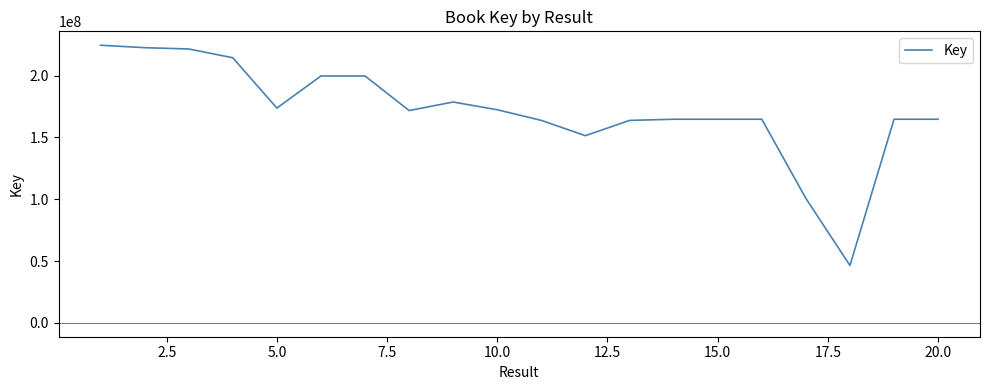

What is the minimum value shown in the chart?

46406198